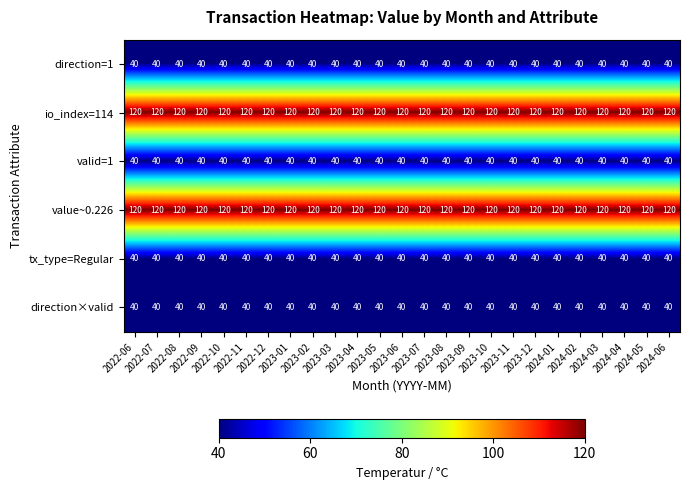

At how many categories does at least one series exceed 52?

25